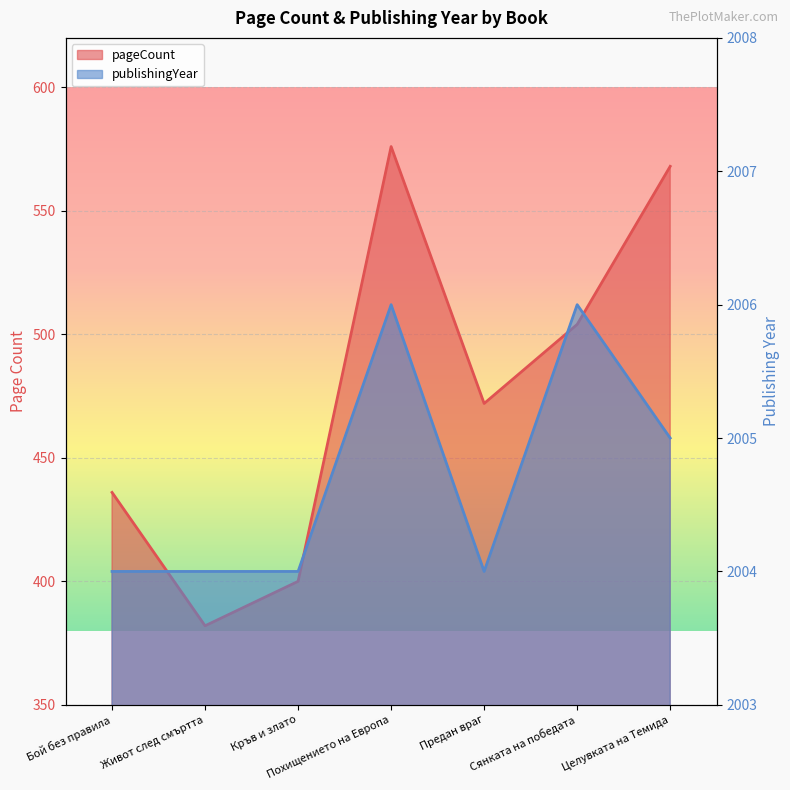

What is the maximum value shown in the chart?

2006